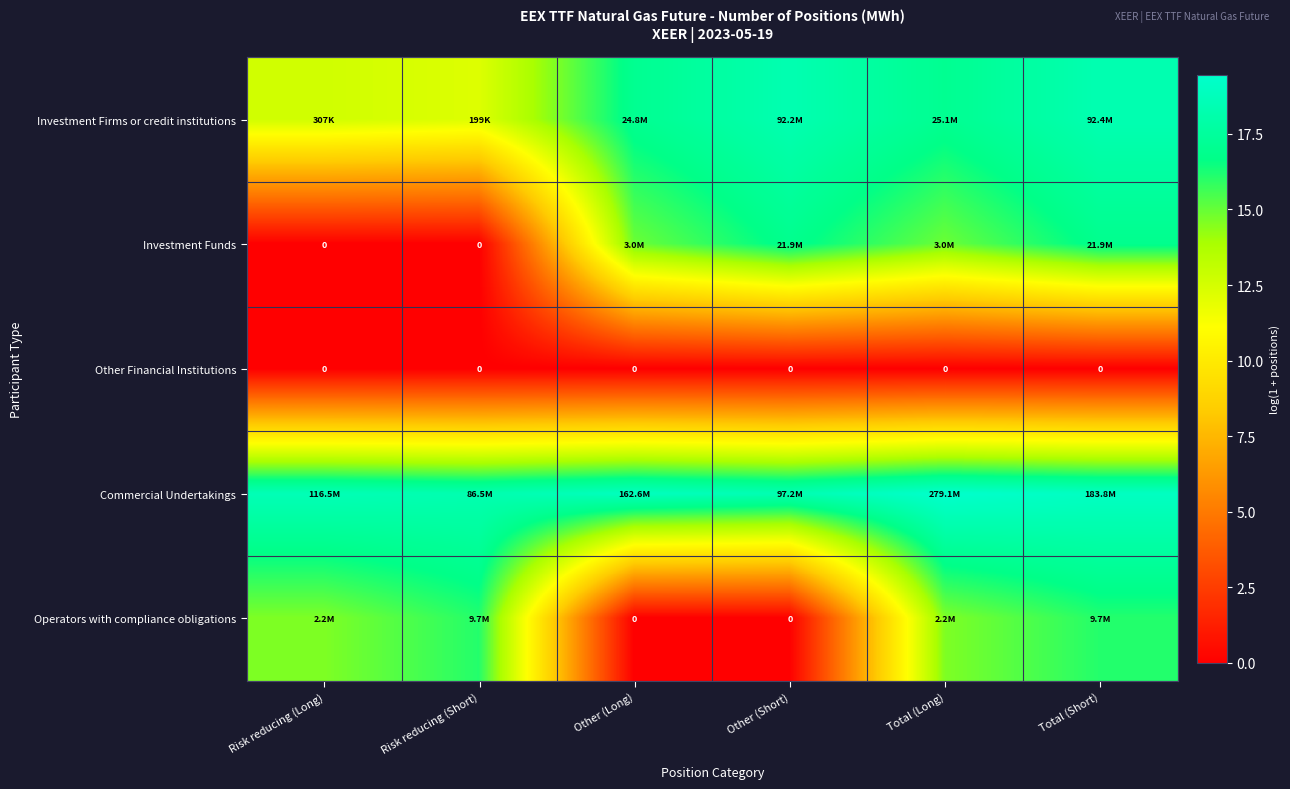

Rank the series at Risk reducing (Long) from lowest to highest value.

Investment Funds, Other Financial Institutions, Investment Firms or credit institutions, Operators with compliance obligations, Commercial Undertakings